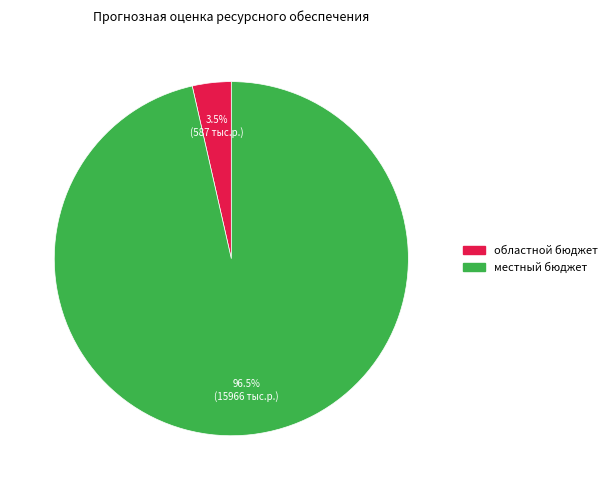

Which slice is the largest?

местный бюджет